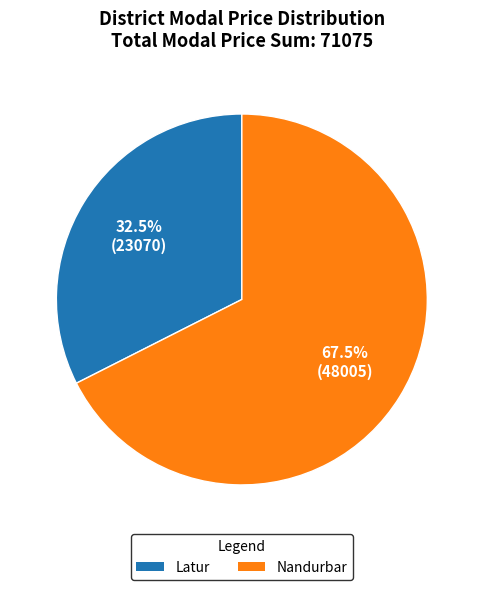

Which has a higher value, Nandurbar or Latur?

Nandurbar